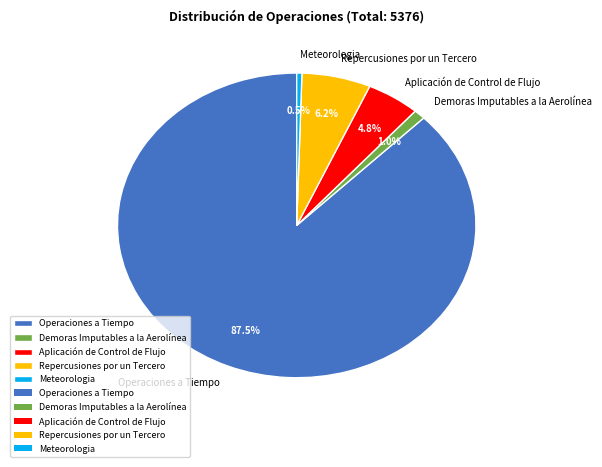

To the nearest percent, what is the combined percentage of Aplicación de Control de Flujo and Demoras Imputables a la Aerolínea?

6%